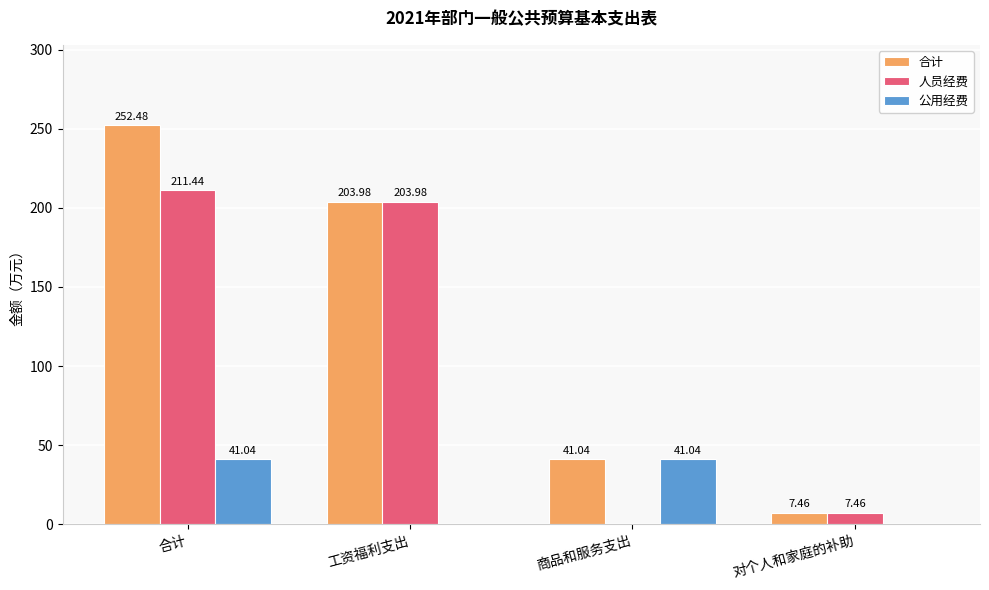

How many values in 公用经费 are above zero?

2